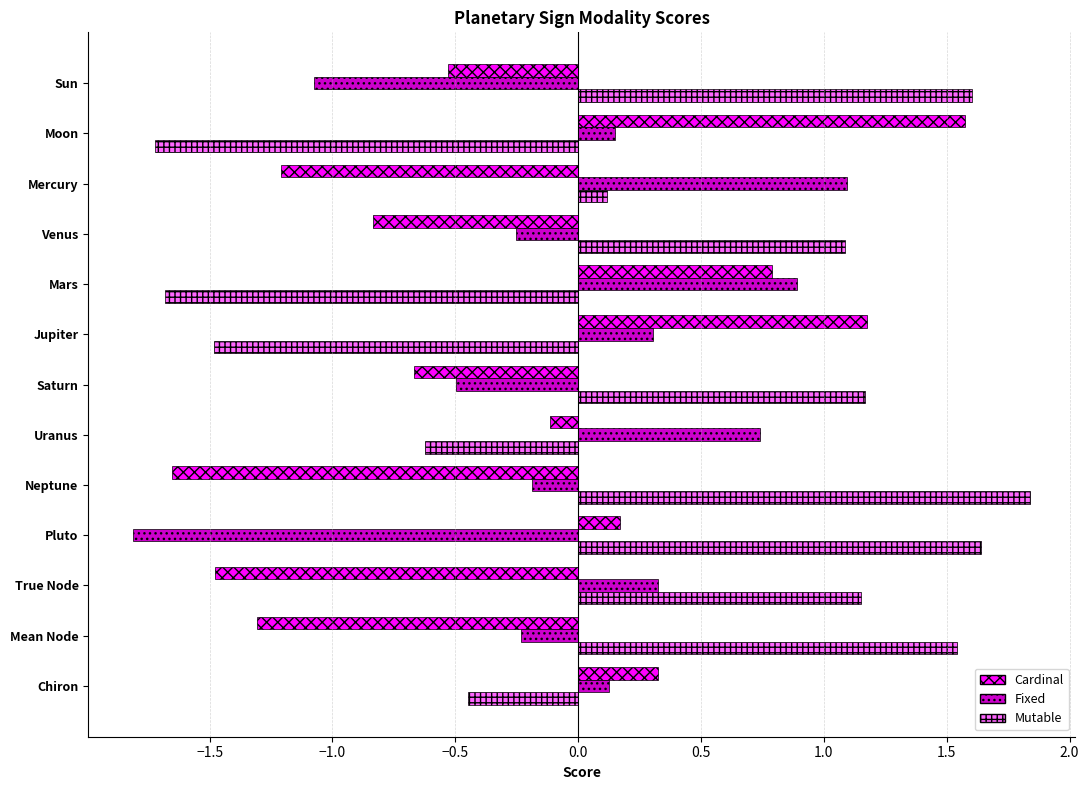

What is the difference between the maximum and minimum values in the Fixed series?

2.9